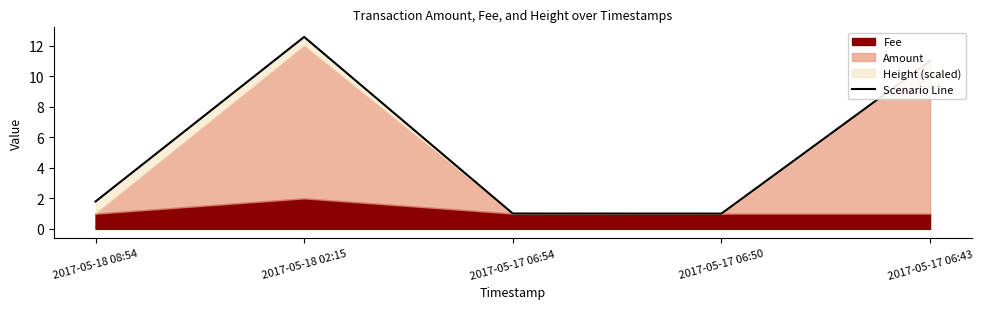

List the labels in order of value, smallest first.

2017-05-17 06:50, 2017-05-17 06:54, 2017-05-18 08:54, 2017-05-17 06:43, 2017-05-18 02:15